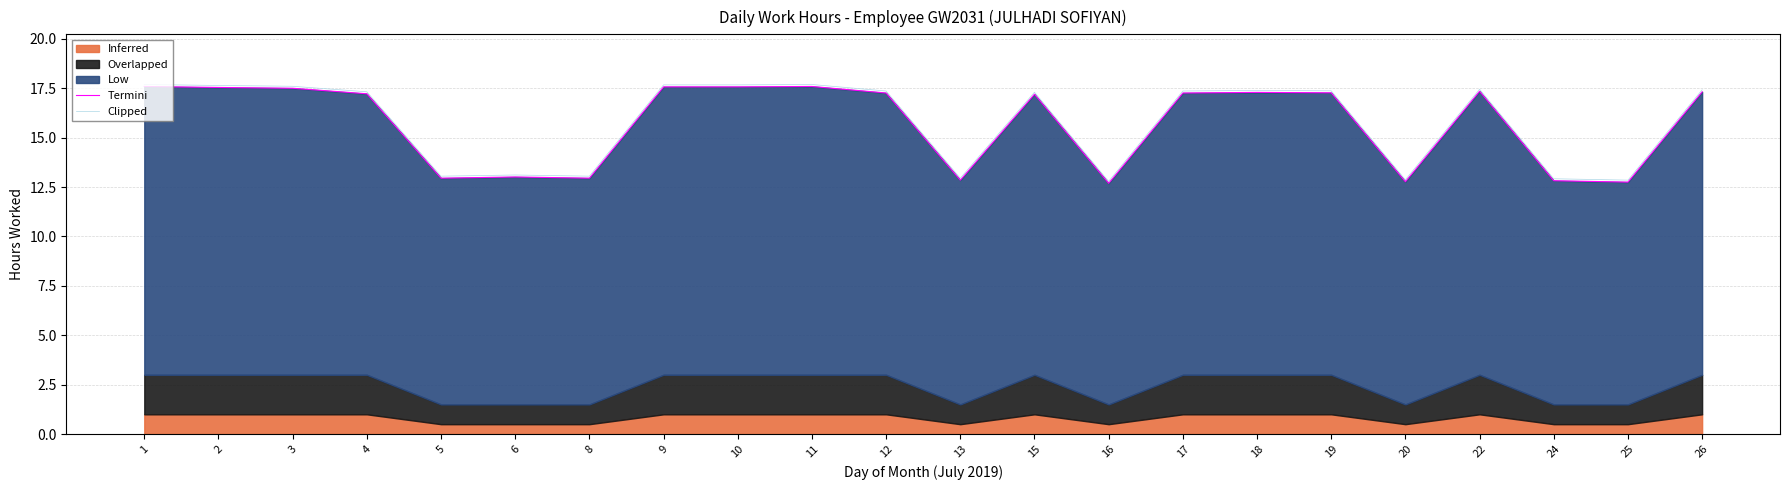

What is the value of the Termini point at the 21st from the left?

12.8